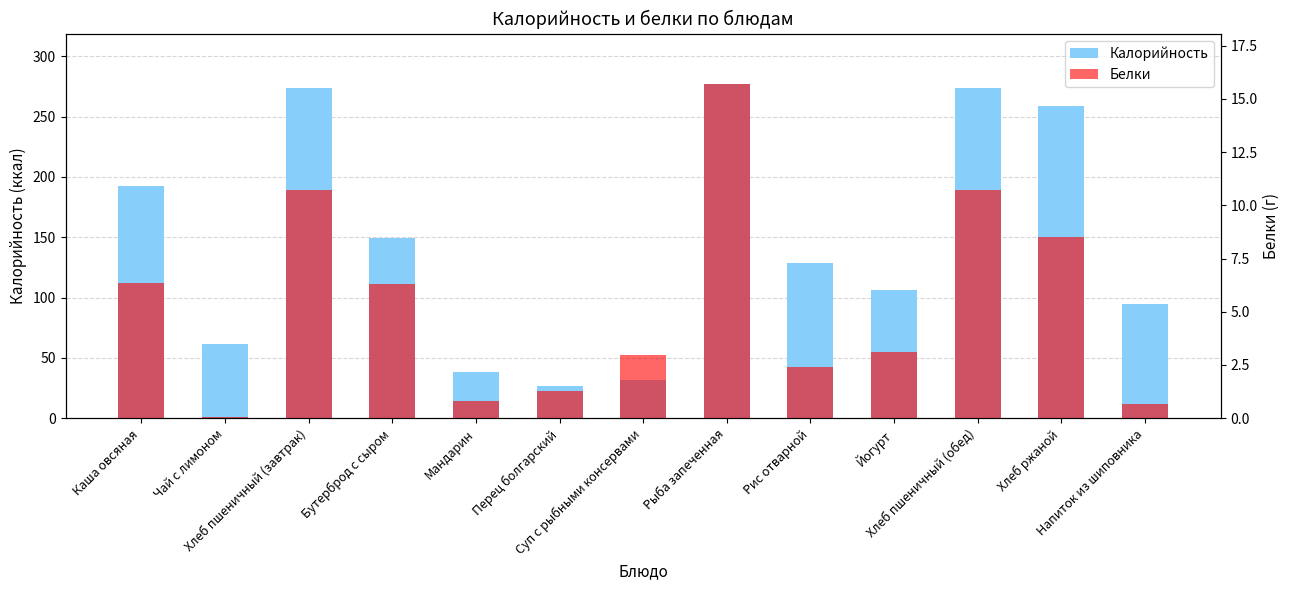

Which label corresponds to the largest value in the chart?

Рыба запеченная